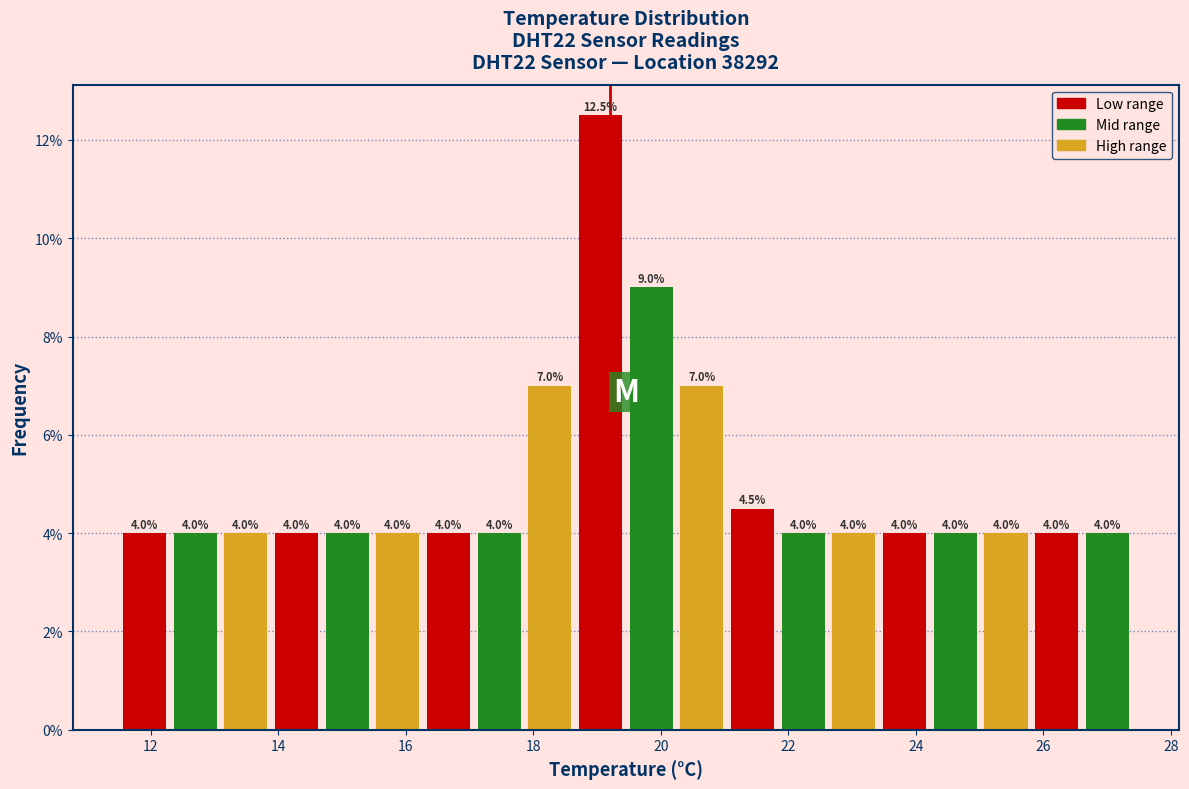

Around what value on the x-axis is the tallest bar? Give the approximate position of its centre, as read against the axis.

19.0